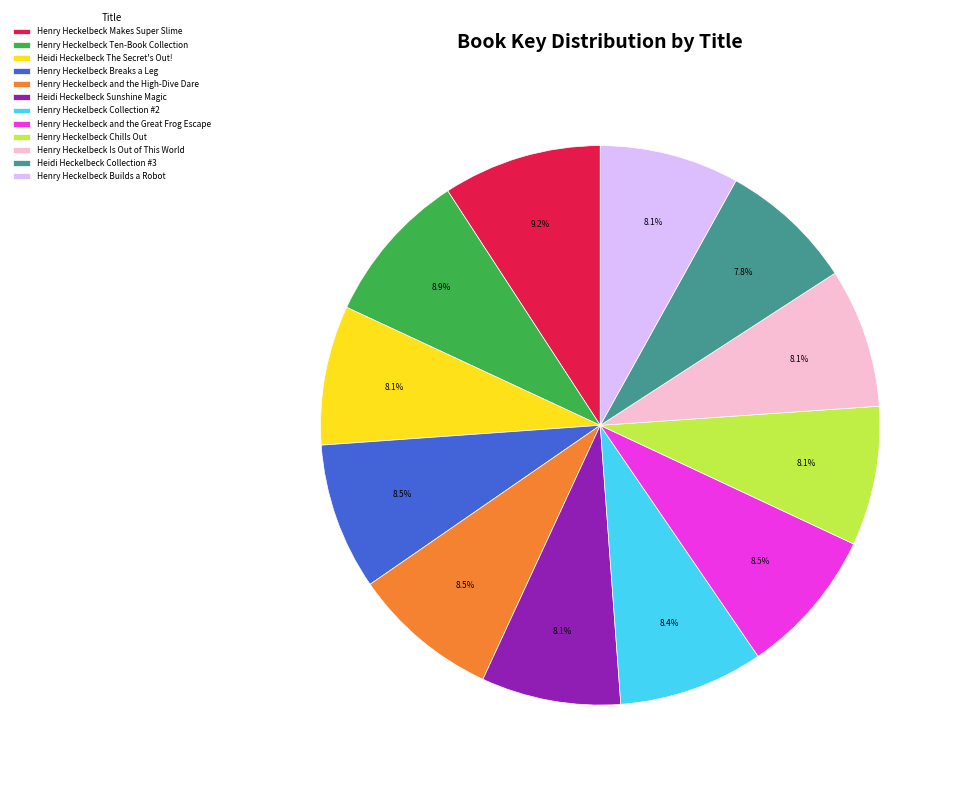

Does Henry Heckelbeck Chills Out account for over 50% of the chart?

No